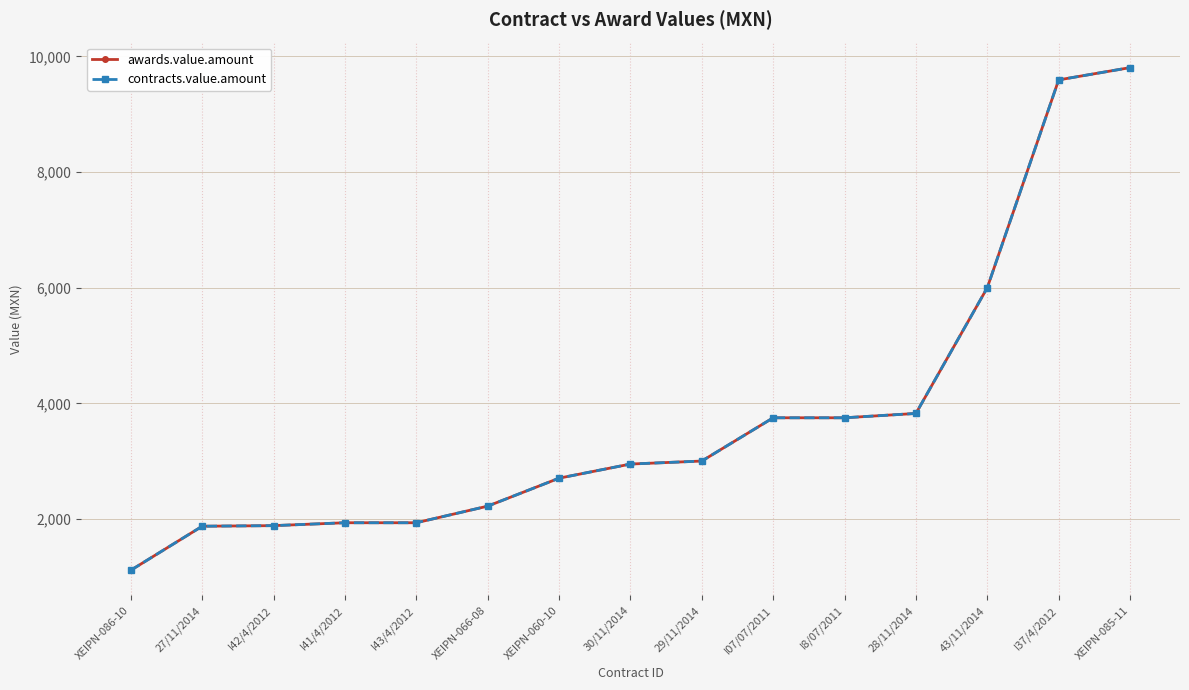

What is the lowest value of the awards.value.amount series?

1114.4